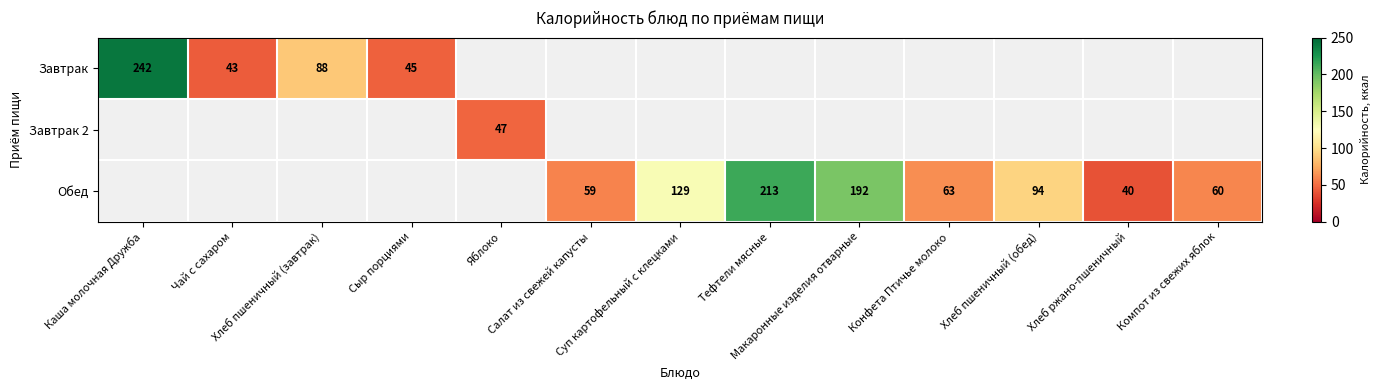

Rank the series by their average value, from highest to lowest.

Обед, Завтрак, Завтрак 2